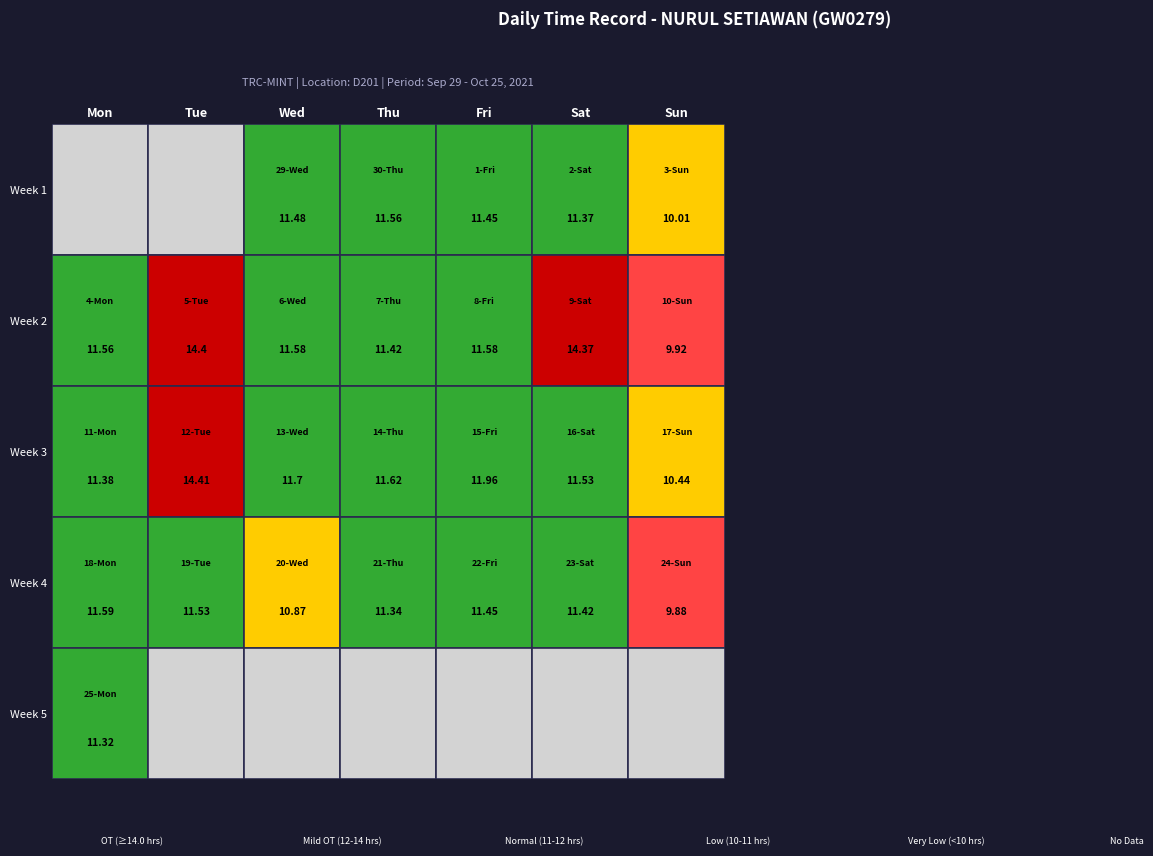

Reading left to right, extract all data points from this chart.

29-Wed: 11.5	0.0	0.0	0.0	0.0	0.0	0.0
30-Thu: 11.6	0.0	0.0	0.0	0.0	0.0	0.0
1-Fri: 11.4	0.0	0.0	0.0	0.0	0.0	0.0
2-Sat: 11.4	0.0	0.0	0.0	0.0	0.0	0.0
3-Sun: 10.0	0.0	0.0	0.0	0.0	0.0	0.0
4-Mon: 11.6	0.0	0.0	0.0	0.0	0.0	0.0
5-Tue: 14.4	0.0	0.0	0.0	0.0	0.0	0.0
6-Wed: 11.6	0.0	0.0	0.0	0.0	0.0	0.0
7-Thu: 11.4	0.0	0.0	0.0	0.0	0.0	0.0
8-Fri: 11.6	0.0	0.0	0.0	0.0	0.0	0.0
9-Sat: 14.4	0.0	0.0	0.0	0.0	0.0	0.0
10-Sun: 9.9	0.0	0.0	0.0	0.0	0.0	0.0
11-Mon: 11.4	0.0	0.0	0.0	0.0	0.0	0.0
12-Tue: 14.4	0.0	0.0	0.0	0.0	0.0	0.0
13-Wed: 11.7	0.0	0.0	0.0	0.0	0.0	0.0
14-Thu: 11.6	0.0	0.0	0.0	0.0	0.0	0.0
15-Fri: 12.0	0.0	0.0	0.0	0.0	0.0	0.0
16-Sat: 11.5	0.0	0.0	0.0	0.0	0.0	0.0
17-Sun: 10.4	0.0	0.0	0.0	0.0	0.0	0.0
18-Mon: 11.6	0.0	0.0	0.0	0.0	0.0	0.0
19-Tue: 11.5	0.0	0.0	0.0	0.0	0.0	0.0
20-Wed: 10.9	0.0	0.0	0.0	0.0	0.0	0.0
21-Thu: 11.3	0.0	0.0	0.0	0.0	0.0	0.0
22-Fri: 11.4	0.0	0.0	0.0	0.0	0.0	0.0
23-Sat: 11.4	0.0	0.0	0.0	0.0	0.0	0.0
24-Sun: 9.9	0.0	0.0	0.0	0.0	0.0	0.0
25-Mon: 11.3	0.0	0.0	0.0	0.0	0.0	0.0